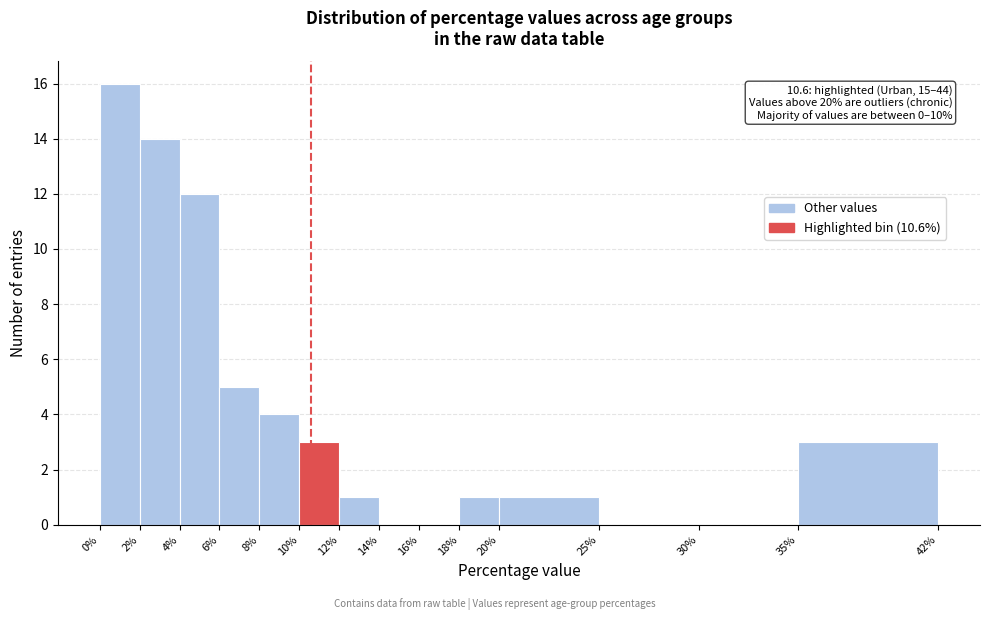

Which range on the x-axis has the tallest bar?

0% to 2%